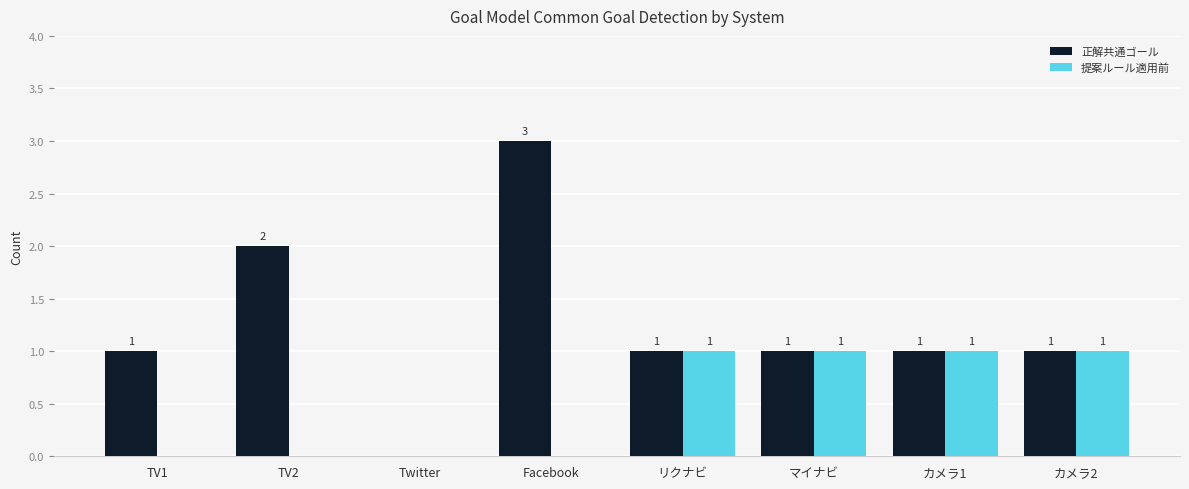

Is the value of 提案ルール適用前 at カメラ2 greater than the value of 正解共通ゴール at Facebook?

No